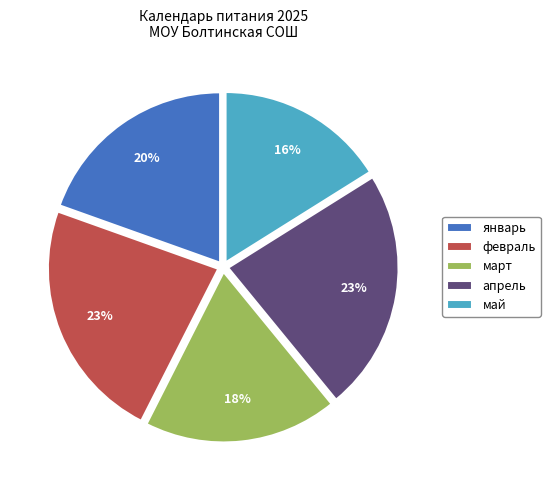

What is the smallest slice in the pie chart?

май